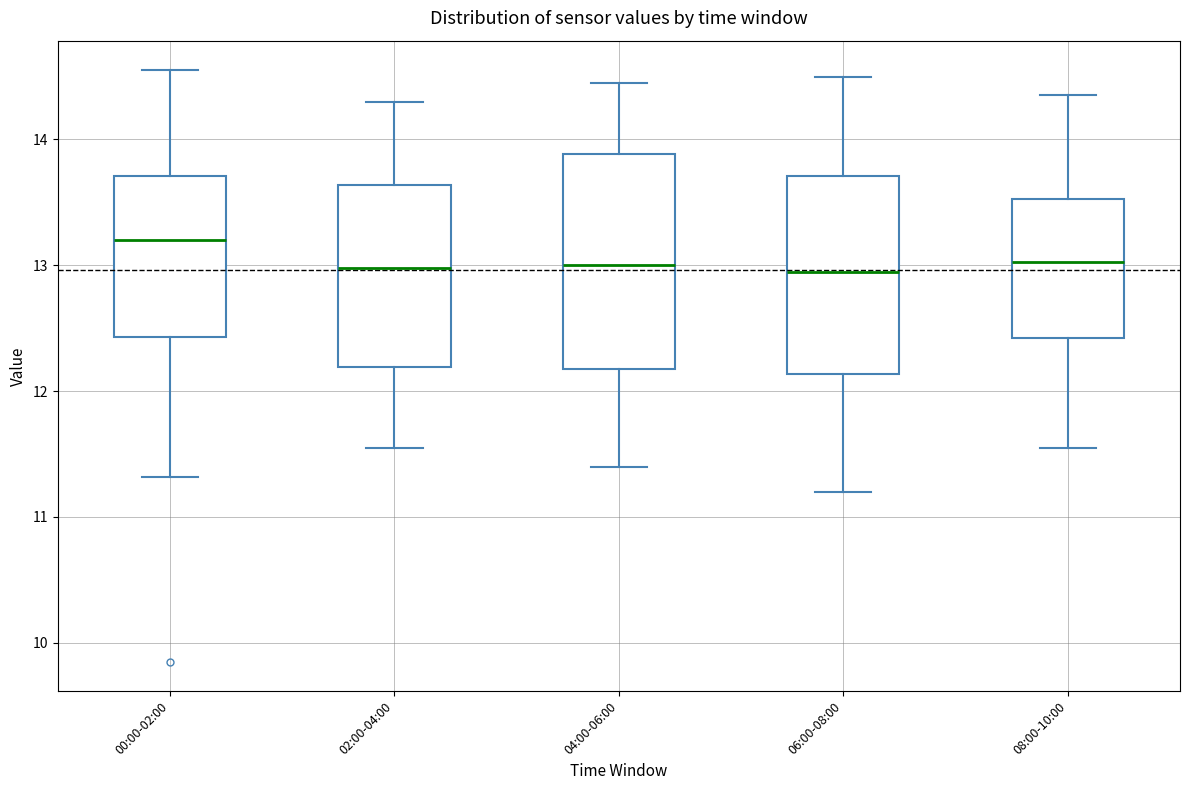

Reading left to right, read every box against the y-axis: the position of its median line, the range the box covers, and the ends of its whiskers. The values are not printed on the chart, so give them approximately, as read against the axis.

00:00-02:00: median 13.2, box 12.4 to 13.7, whiskers 11.3 to 14.6
02:00-04:00: median 13.0, box 12.2 to 13.6, whiskers 11.6 to 14.3
04:00-06:00: median 13.0, box 12.2 to 13.9, whiskers 11.4 to 14.5
06:00-08:00: median 13.0, box 12.1 to 13.7, whiskers 11.2 to 14.5
08:00-10:00: median 13.0, box 12.4 to 13.5, whiskers 11.6 to 14.4